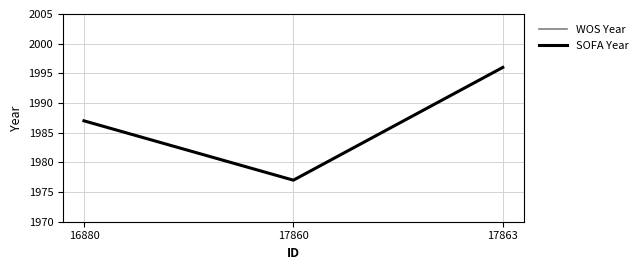

Reading right to left, what are all the values shown in this chart?

WOS Year: 1996	1977	1987
SOFA Year: 1996	1977	1987